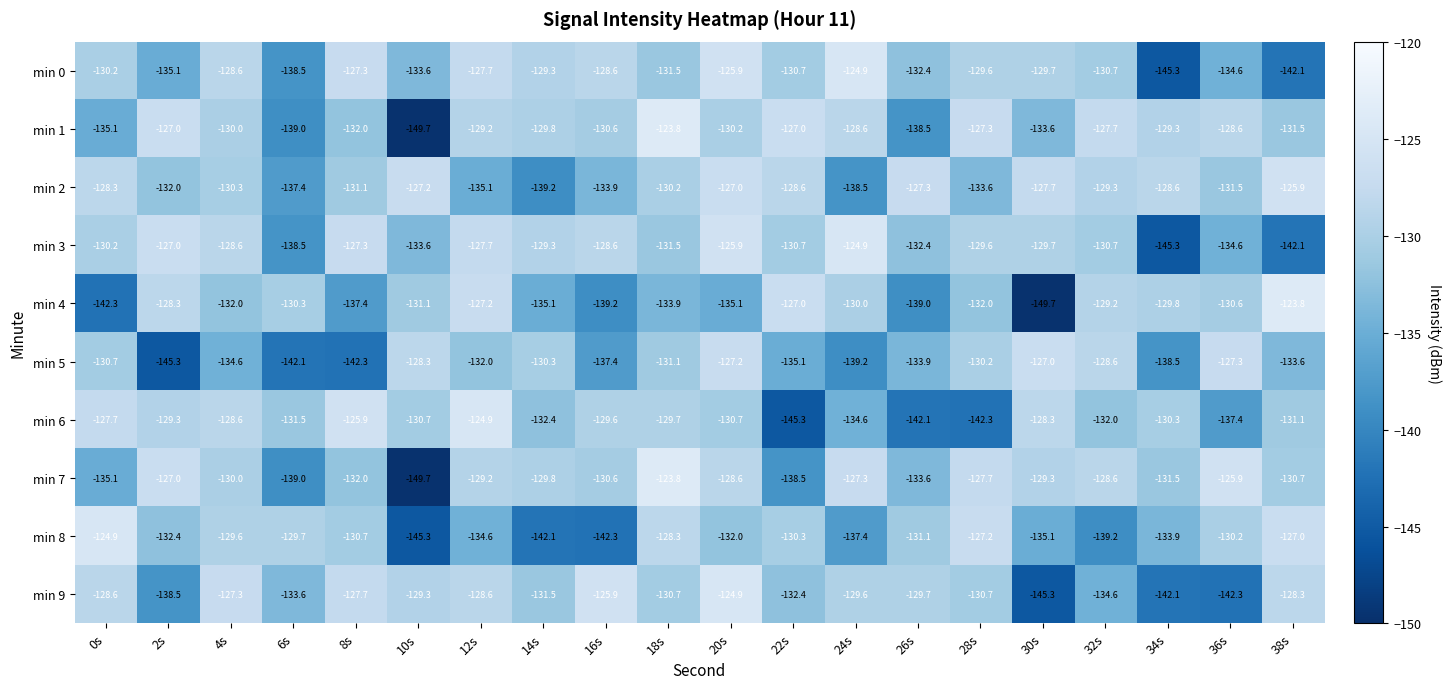

What value does the min 8 series have at 36s?

-130.2